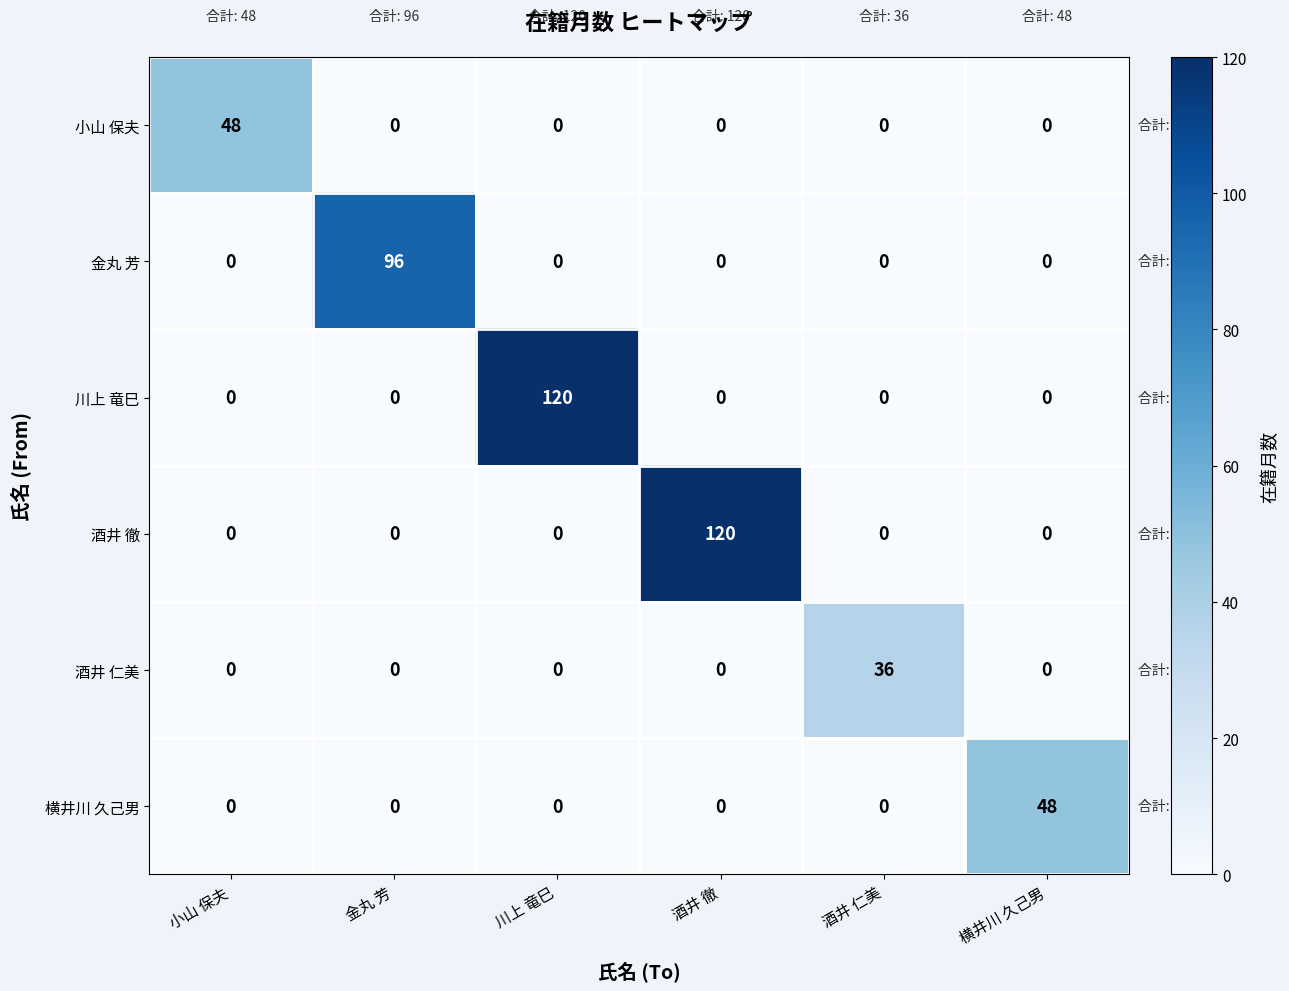

How many positive values does the 横井川 久己男 series have?

1